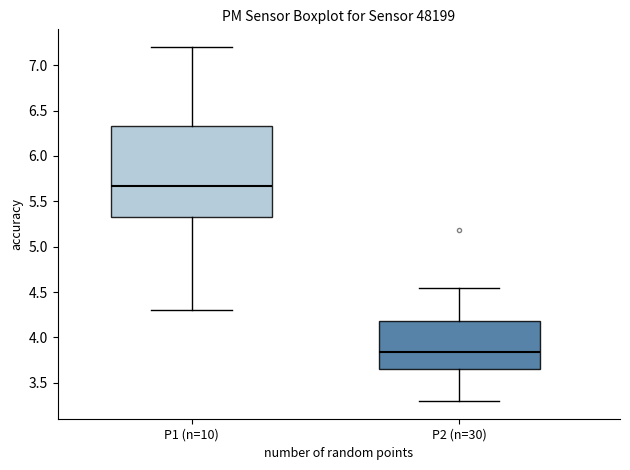

Comparing the boxes themselves (not the whiskers), which one is the tallest?

P1 (n=10)